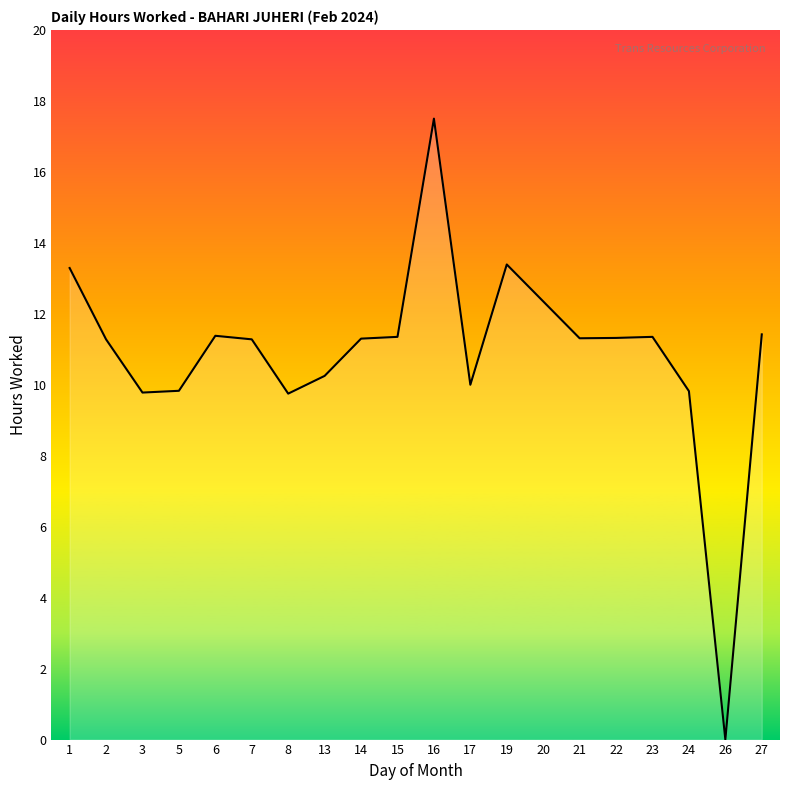

What is the difference between the maximum and minimum values?

17.5